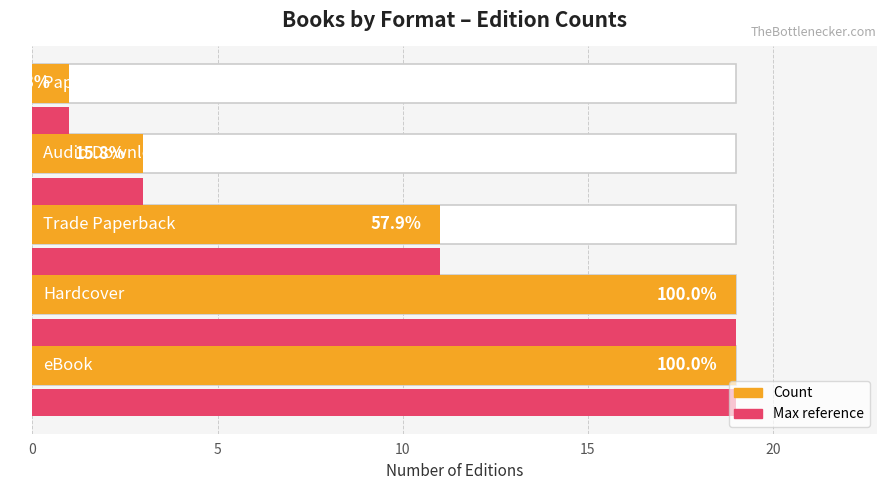

How many groups of bars are there?

5